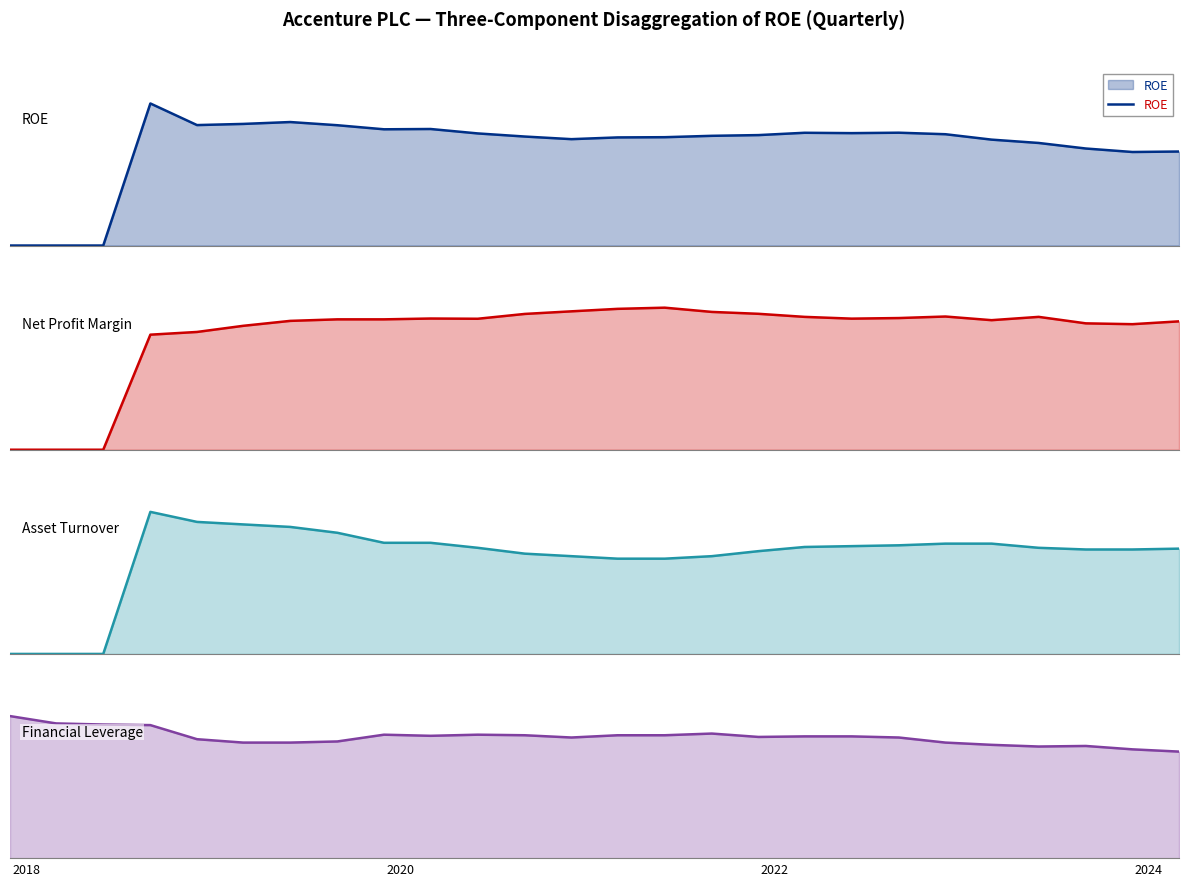

How many values in Asset Turnover are above zero?

23